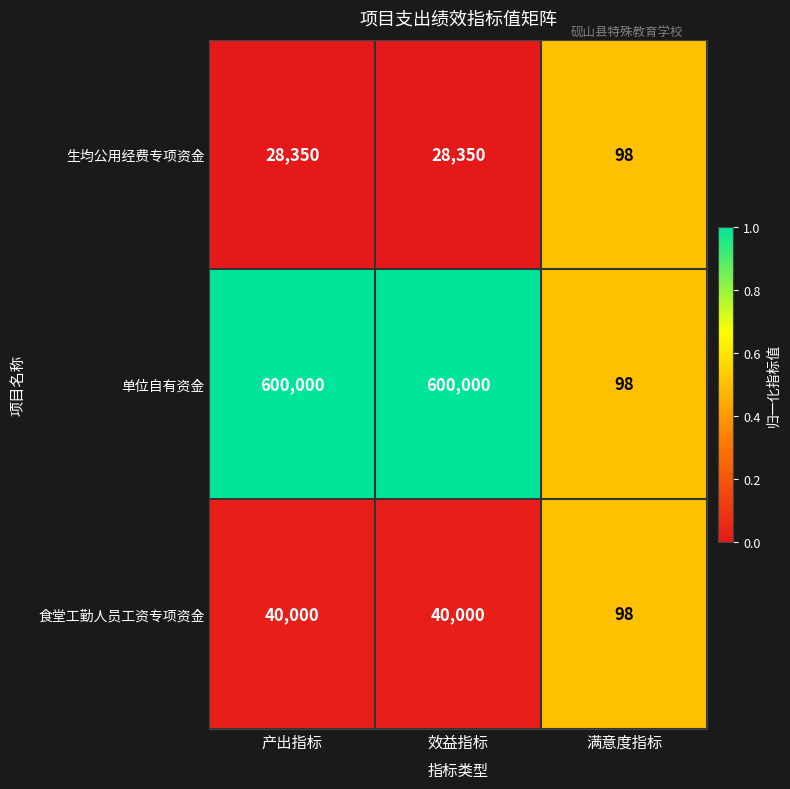

What is the sum of all 食堂工勤人员工资专项资金 values?

80098